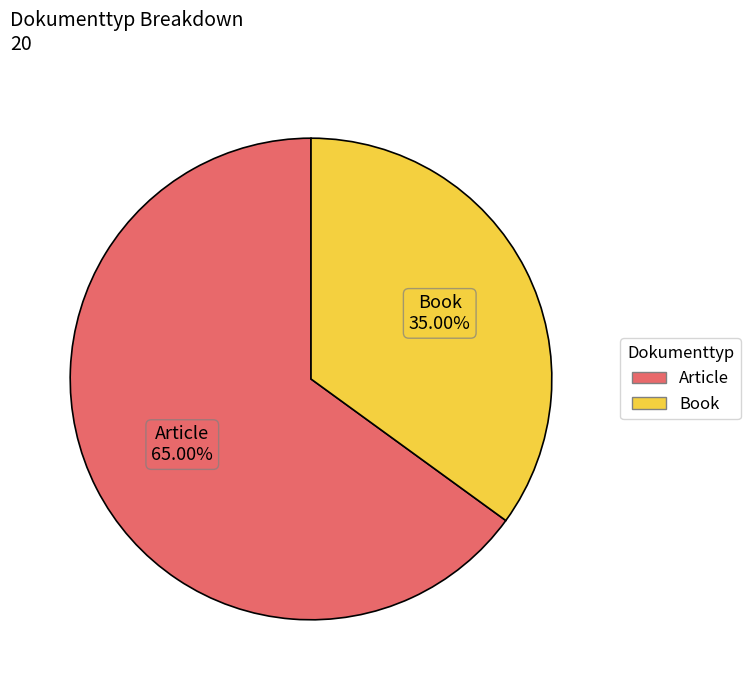

What is the smallest slice in the pie chart?

Book